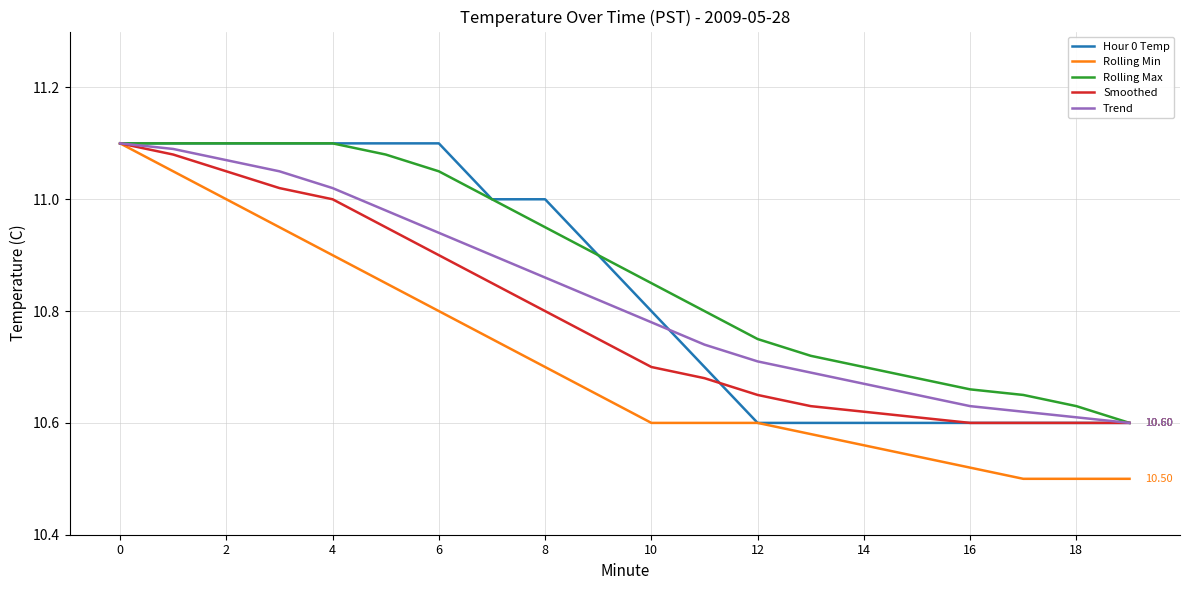

Which series has the widest spread of values?

Rolling Min